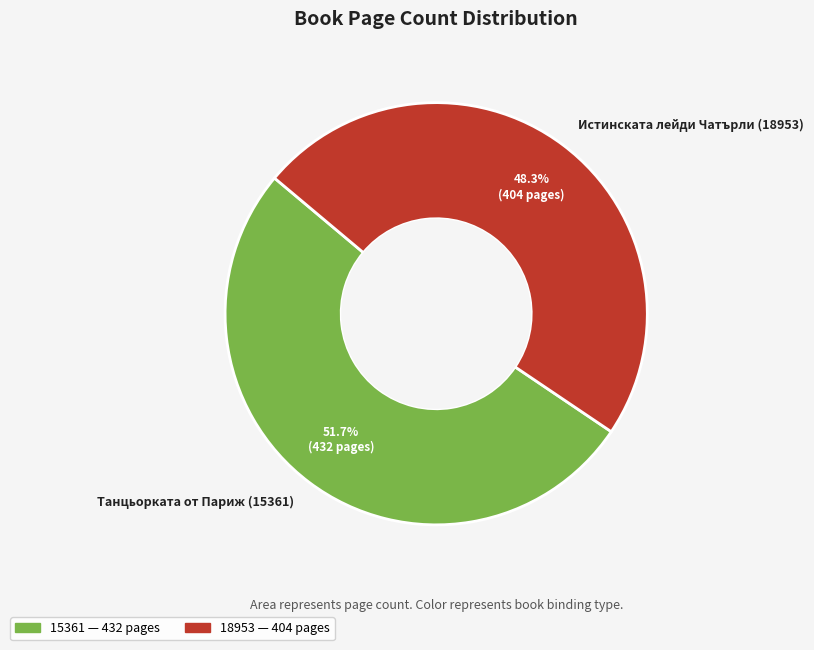

How many segments does this pie chart have?

2